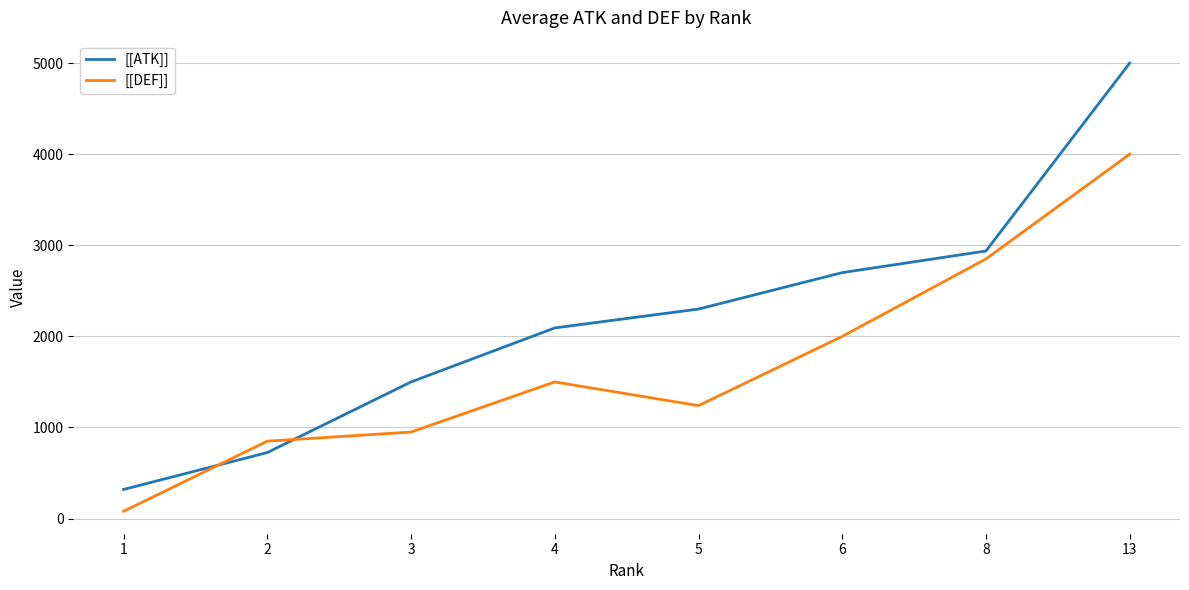

What is the difference between the highest and lowest values at 13?

1000.0